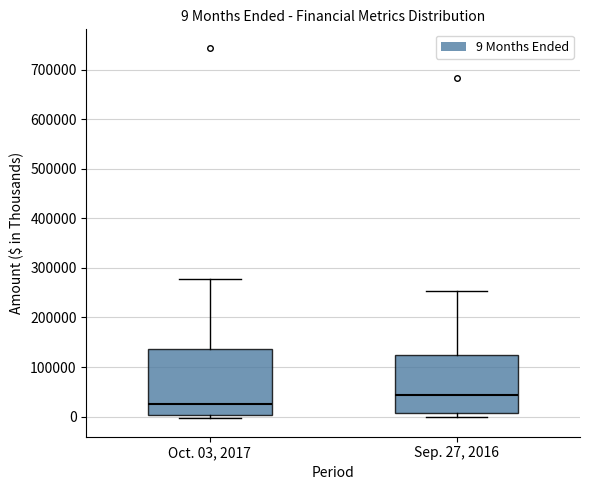

Which box's median line is the lowest?

Oct. 03, 2017